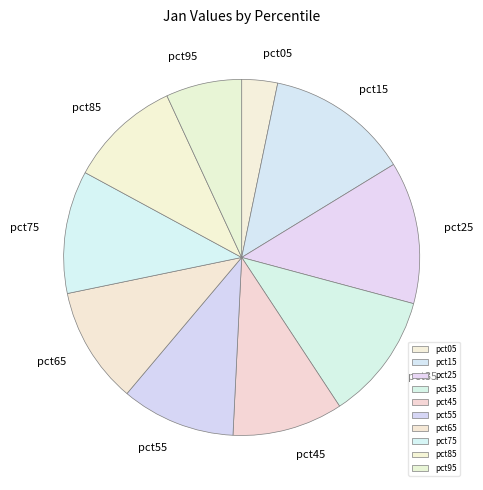

Is it true that pct95 is 1% of the pie?

False